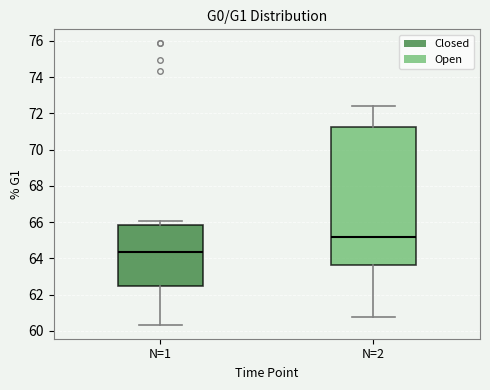

Reading left to right, transcribe this box plot: for each box, give where its median line is, the range the box spans, and where its two whiskers end, as read against the y-axis. The values are not printed on the chart, so give them approximately, as read against the axis.

N=1: median 64.4, box 62.4 to 65.8, whiskers 60.4 to 66.0
N=2: median 65.2, box 63.6 to 71.2, whiskers 60.8 to 72.4